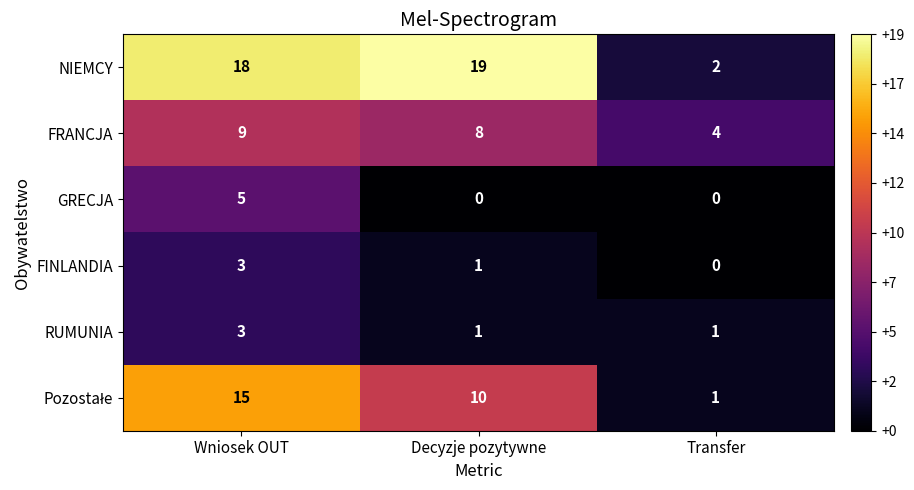

What value does the GRECJA series have at Wniosek OUT?

5